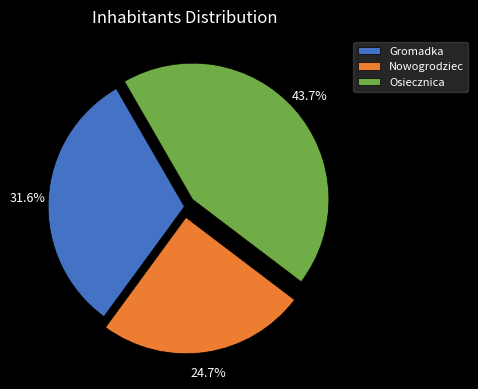

Does any single category account for the majority?

No